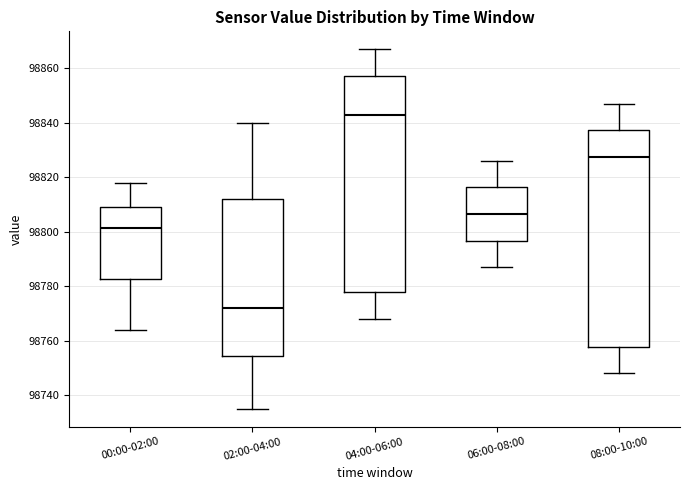

Reading left to right, transcribe this box plot: for each box, give where its median line is, the range the box spans, and where its two whiskers end, as read against the y-axis. The values are not printed on the chart, so give them approximately, as read against the axis.

00:00-02:00: median 98802, box 98782 to 98810, whiskers 98764 to 98818
02:00-04:00: median 98772, box 98754 to 98812, whiskers 98736 to 98840
04:00-06:00: median 98844, box 98778 to 98858, whiskers 98768 to 98868
06:00-08:00: median 98806, box 98796 to 98816, whiskers 98788 to 98826
08:00-10:00: median 98828, box 98758 to 98838, whiskers 98748 to 98848